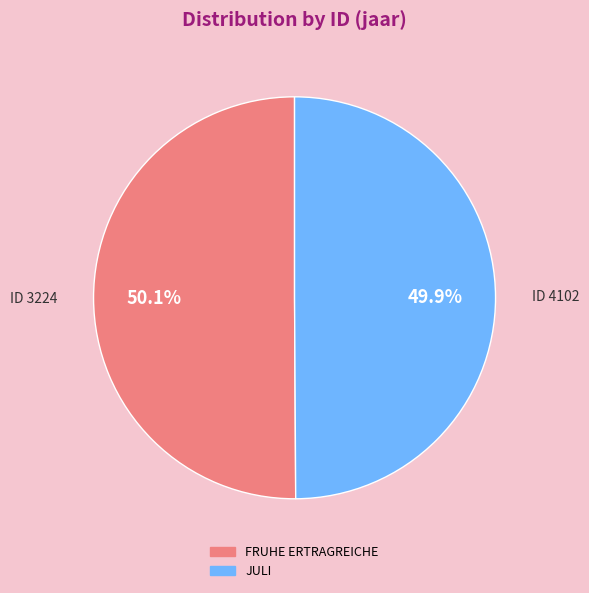

Does any single category account for the majority?

Yes